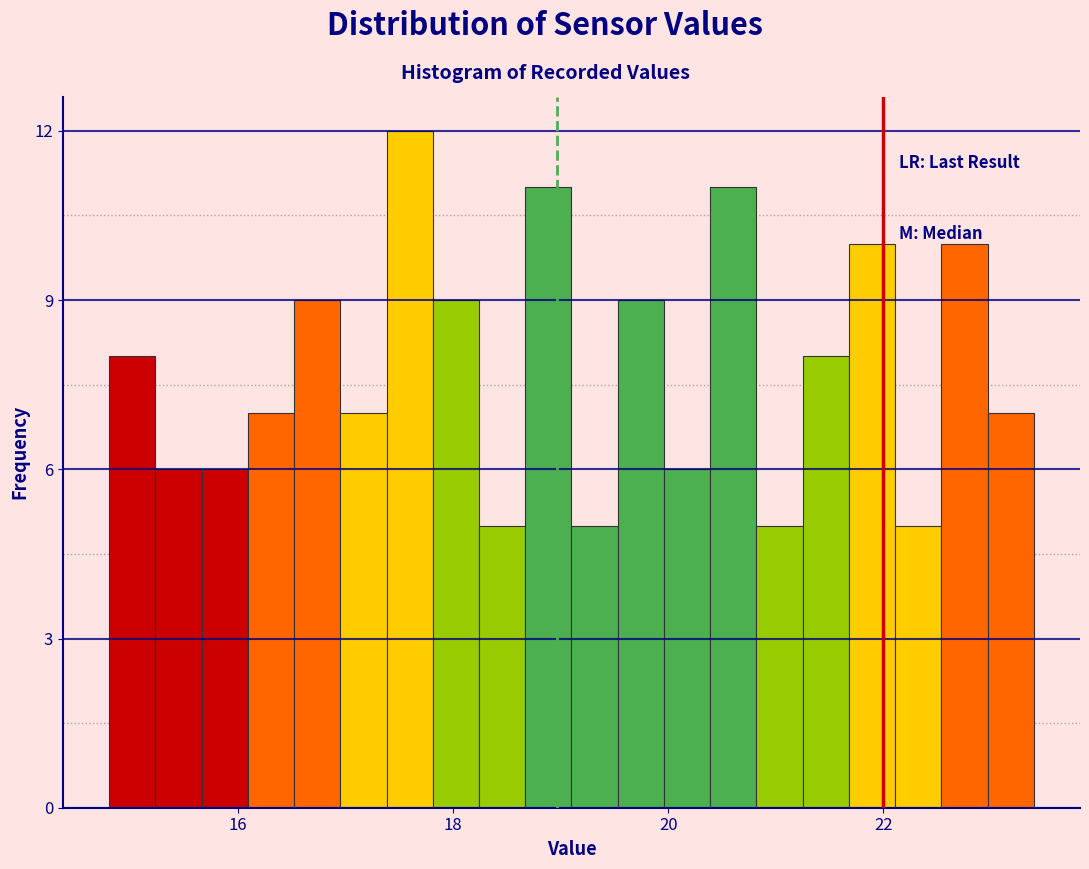

Around what value on the x-axis is the tallest bar? Give the approximate position of its centre, as read against the axis.

17.6